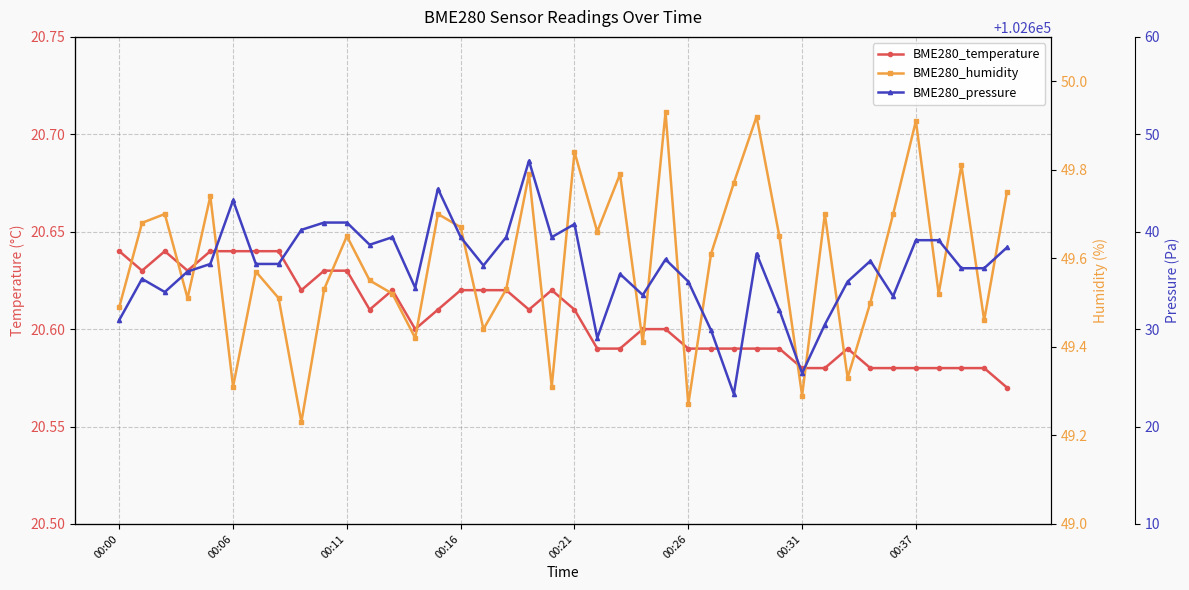

What position from the left is 32?

33